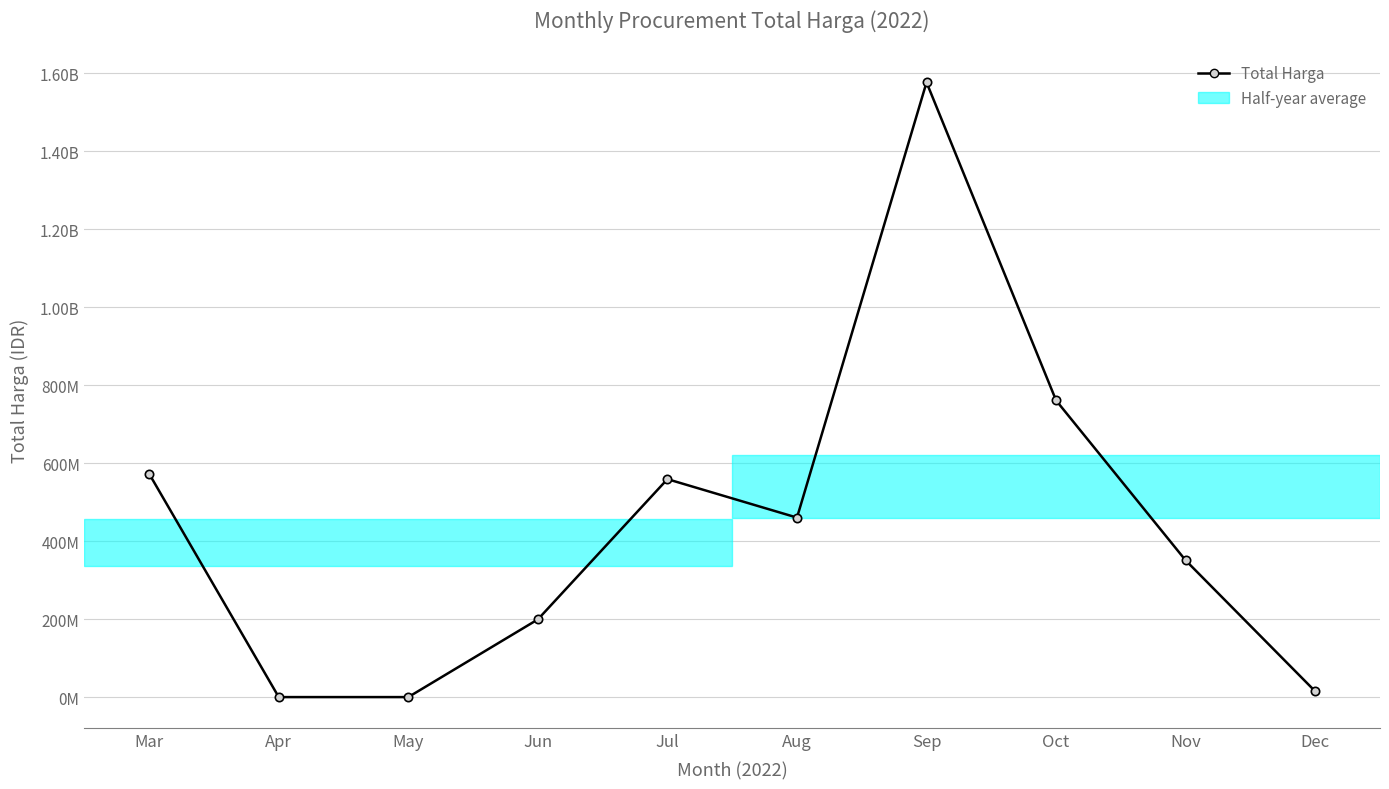

How many interior local peaks (higher than both neighbors) does the data have?

2